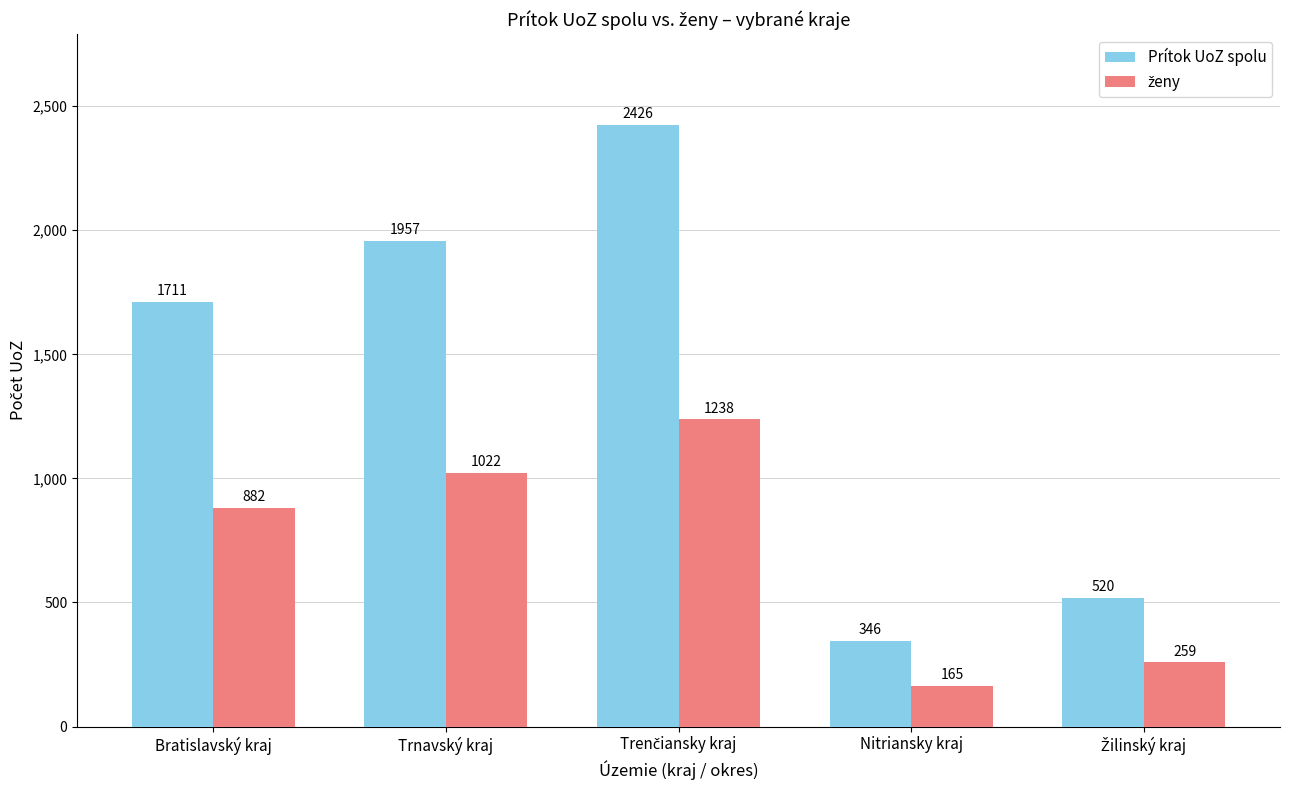

What is the difference between the Prítok UoZ spolu values at Bratislavský kraj and Nitriansky kraj?

1365